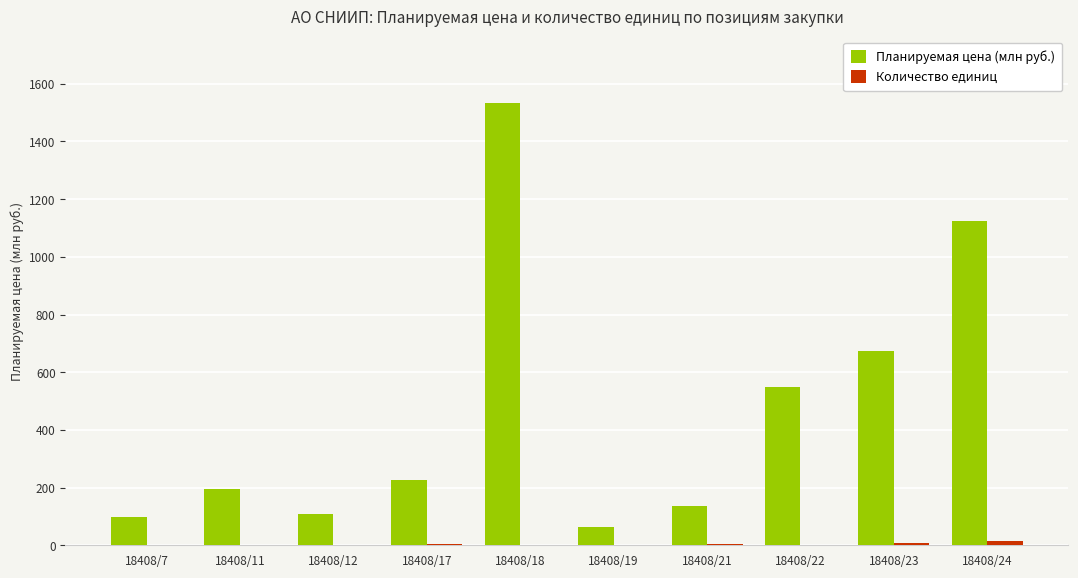

Which series changed the most between 18408/18 and 18408/24?

Планируемая цена (млн руб.)